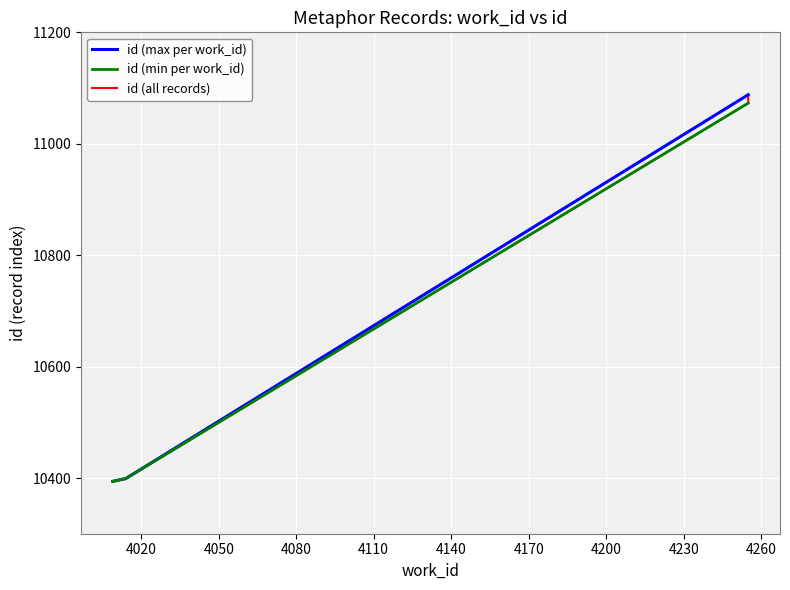

Is it true that the value at 4255 is 11078?

True